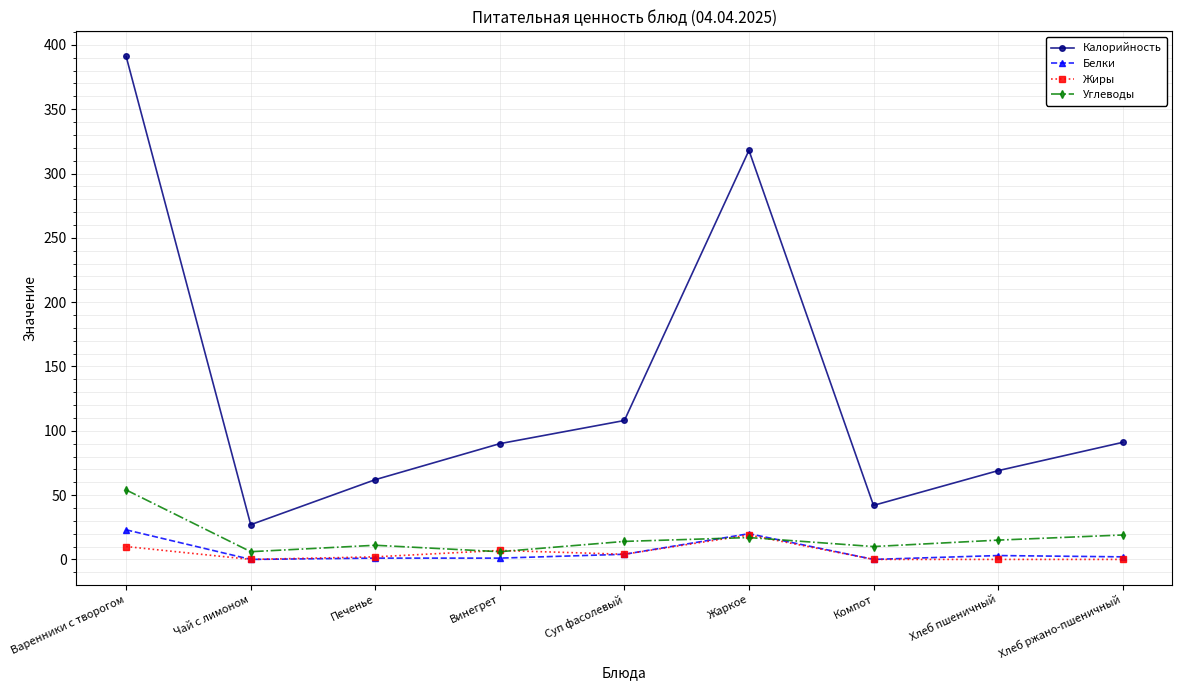

What is the label of the 5th point from the right?

Суп фасолевый